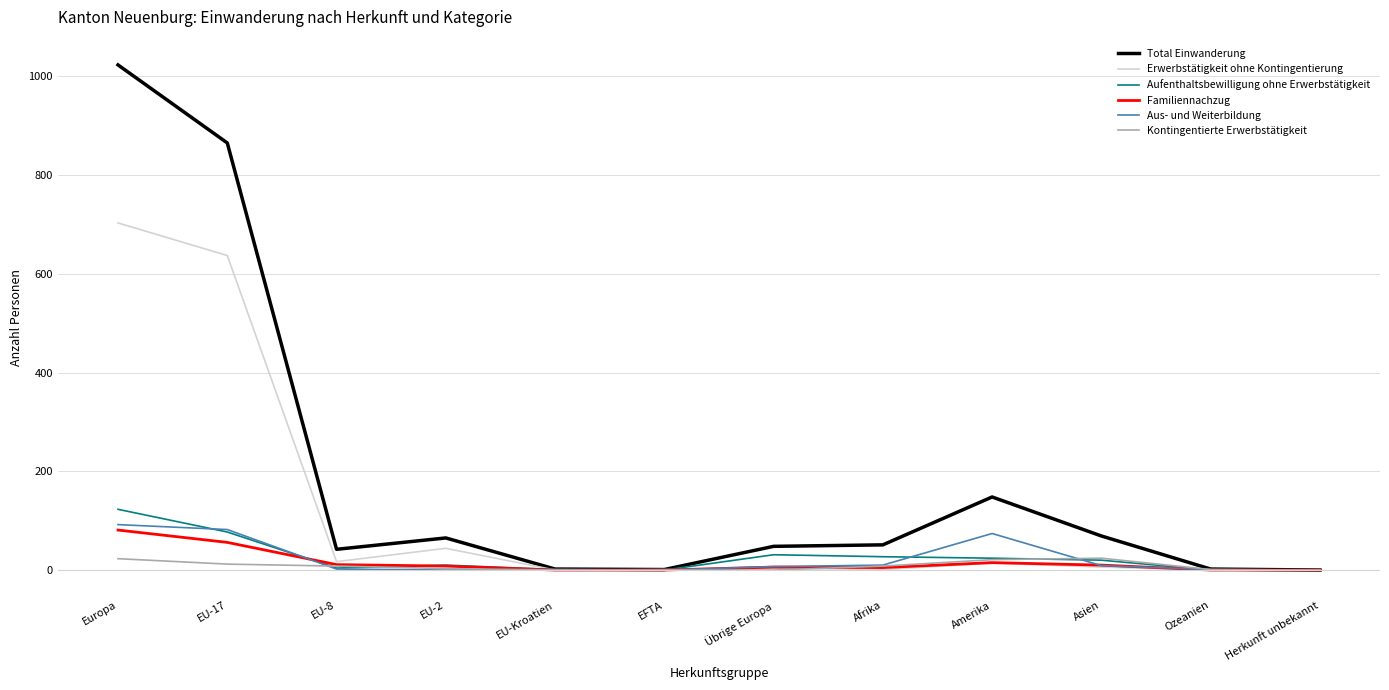

True or false: Total Einwanderung has a value of 51 at Afrika.

True